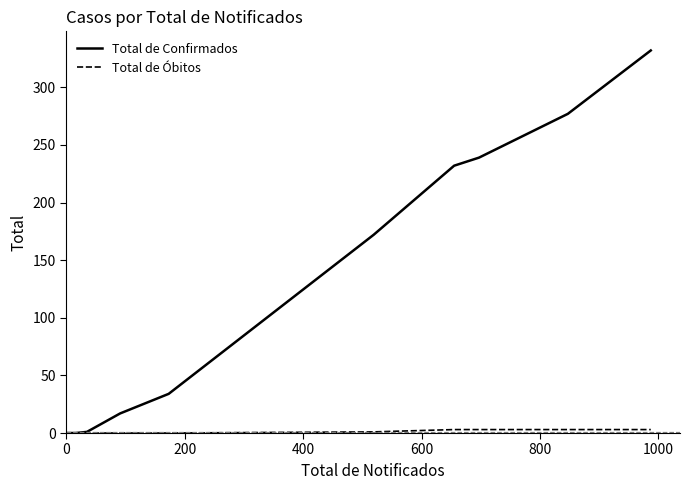

Count the Total de Óbitos values in the range 0 to 3.

12